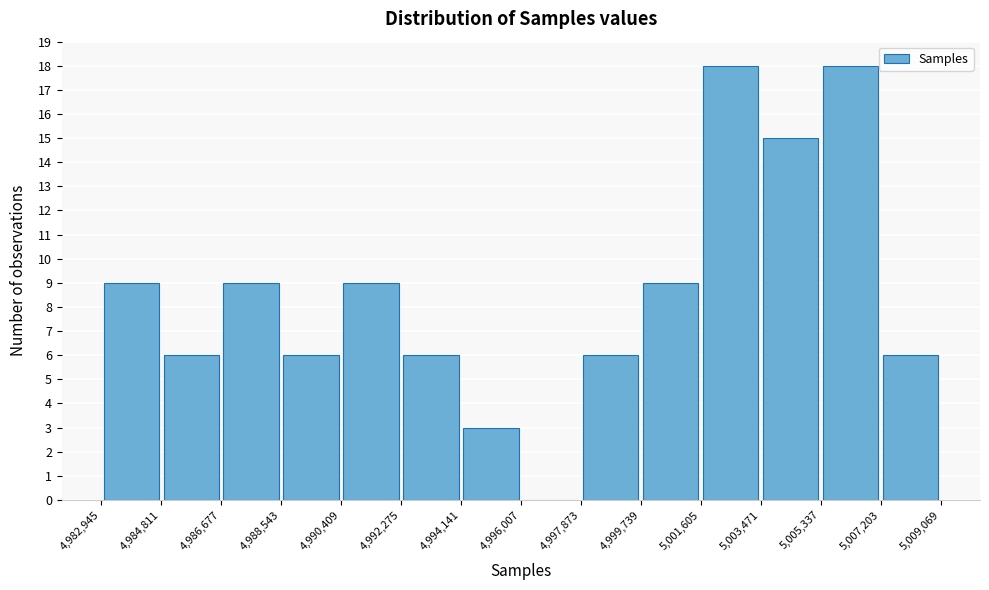

Reading left to right, transcribe this chart: for each bar, give the range it covers on the x-axis and its height. The values are not printed on the chart, so give them approximately, as read against the axis.

4,982,945 to 4,984,811: 9
4,984,811 to 4,986,677: 6
4,986,677 to 4,988,543: 9
4,988,543 to 4,990,409: 6
4,990,409 to 4,992,275: 9
4,992,275 to 4,994,141: 6
4,994,141 to 4,996,007: 3
4,996,007 to 4,997,873: 0
4,997,873 to 4,999,739: 6
4,999,739 to 5,001,605: 9
5,001,605 to 5,003,471: 18
5,003,471 to 5,005,337: 15
5,005,337 to 5,007,203: 18
5,007,203 to 5,009,069: 6